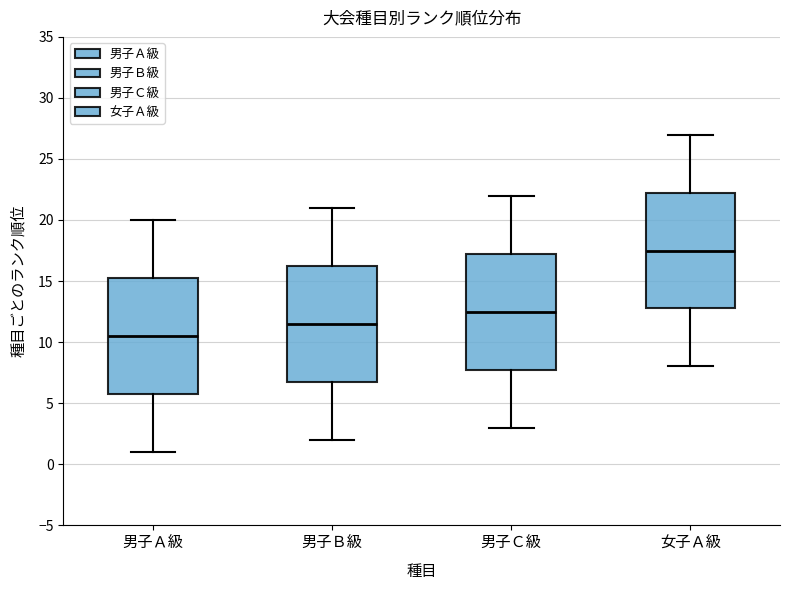

Where is the upper edge of the box for 女子Ａ級 on the y-axis? The values are not printed on the chart, so give them approximately, as read against the axis.

22.5